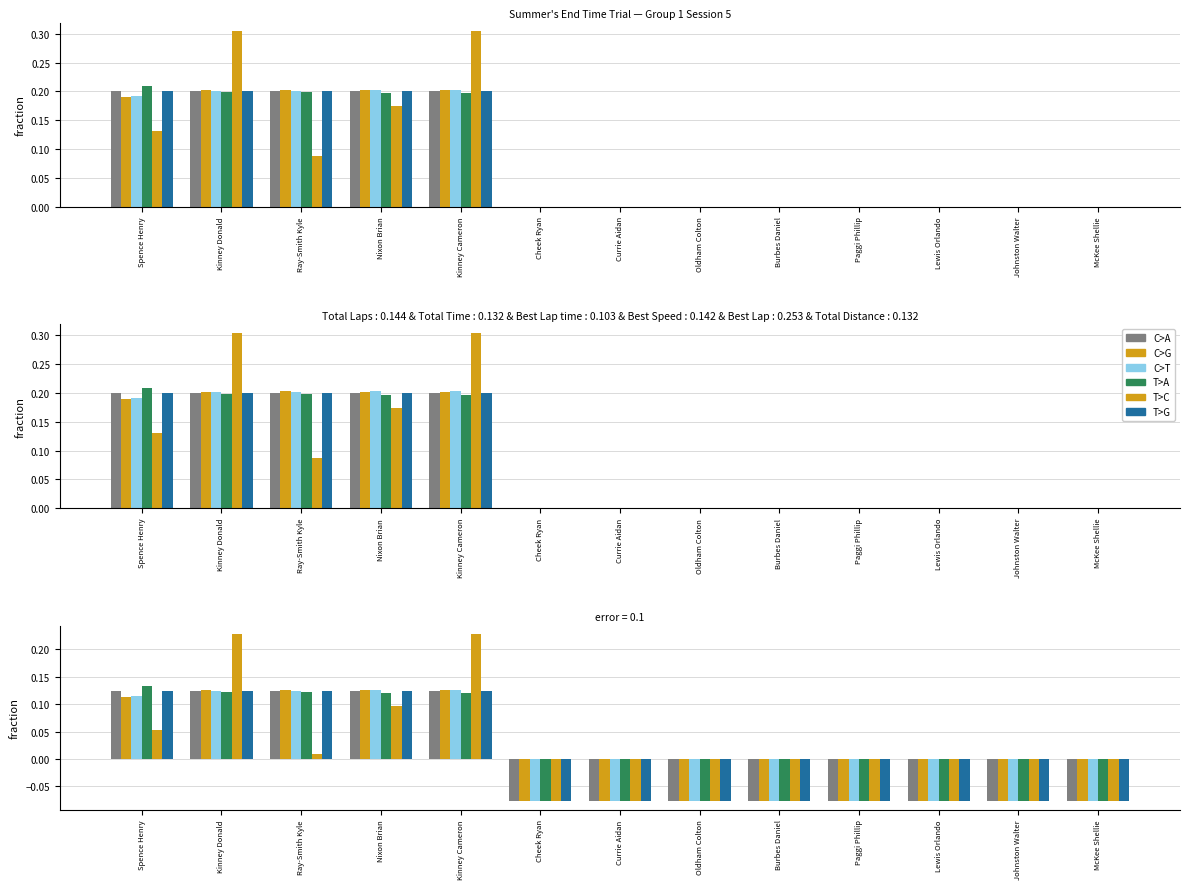

Where is Best Lap nearest to the value 0?

Ray-Smith Kyle